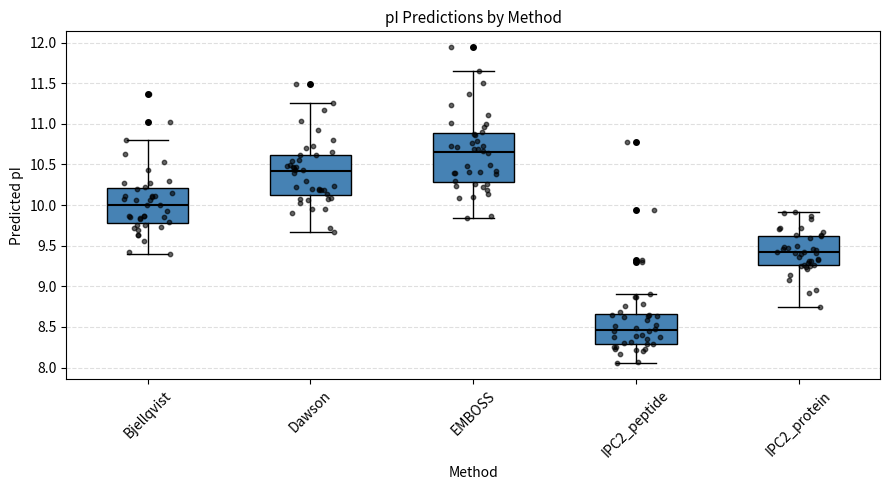

Comparing the boxes themselves (not the whiskers), which one is the tallest?

EMBOSS